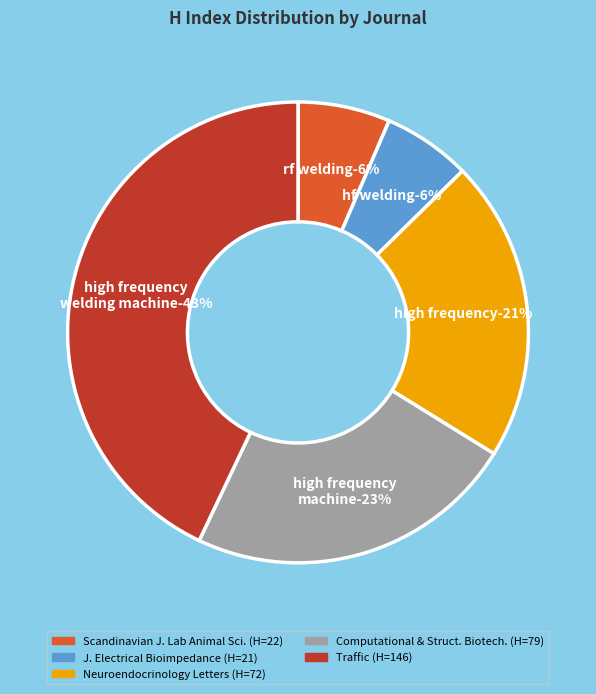

To the nearest percent, what is the difference between the Scandinavian Journal of Laboratory Animal Science and Traffic slice percentages?

36%